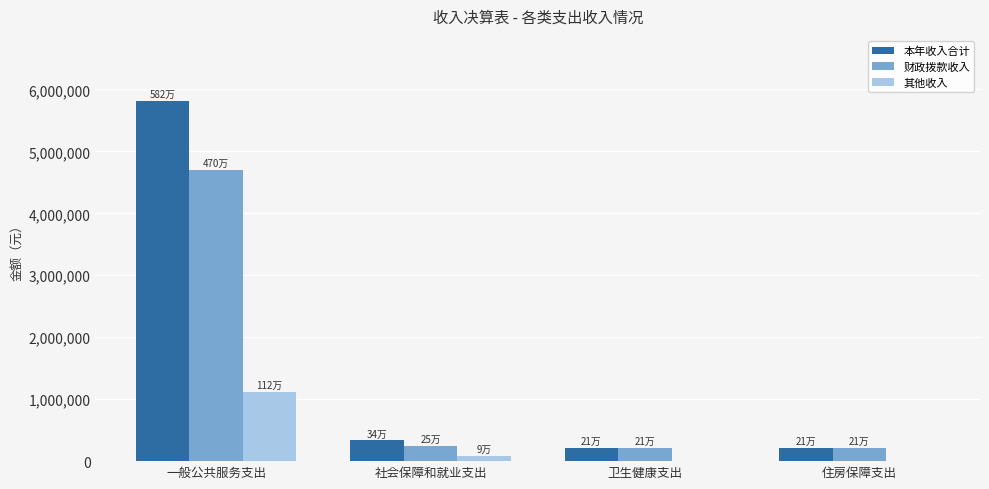

True or false: 本年收入合计 has a value of 212871.4 at 卫生健康支出.

True